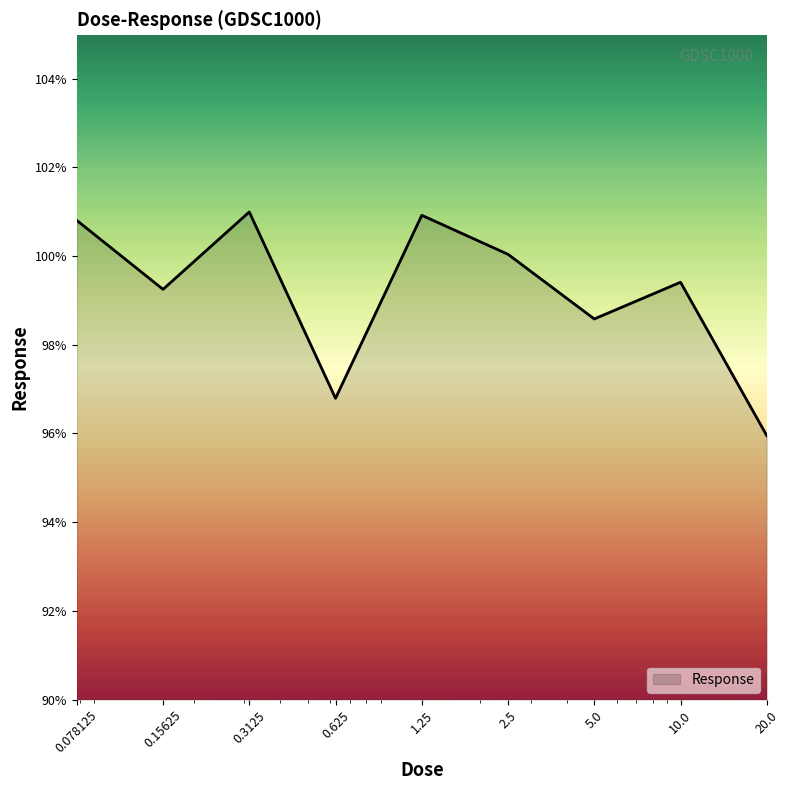

Count the number of data series in this chart.

1